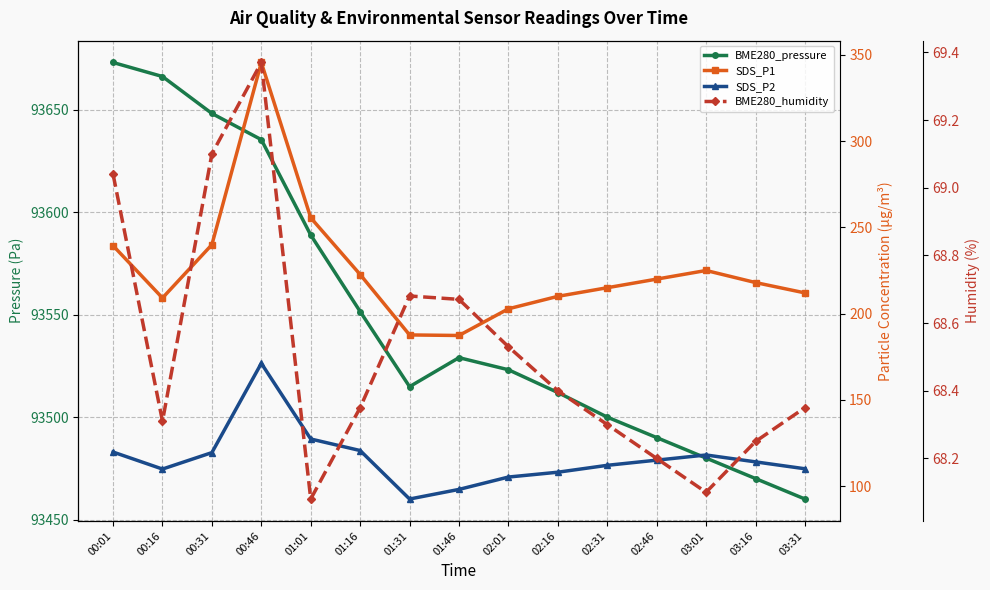

What is the label of the 11th point from the right?

01:01